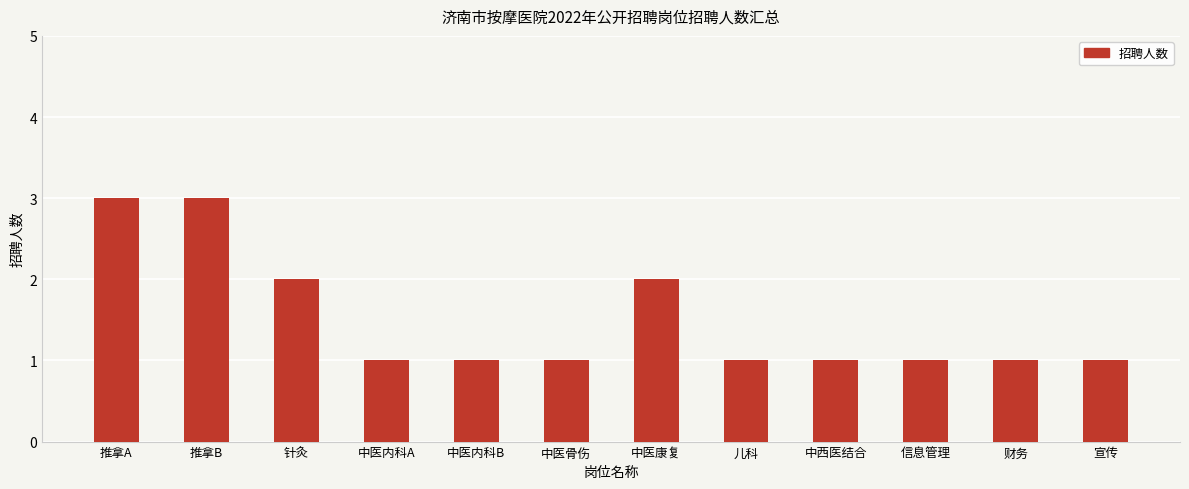

Which has a higher value, 针灸 or 中西医结合?

针灸